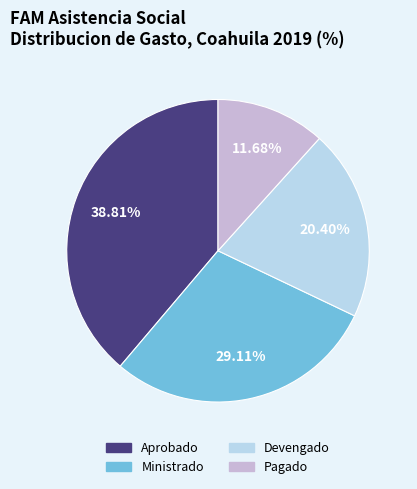

Do Ministrado and Devengado together represent more than half of the pie?

No